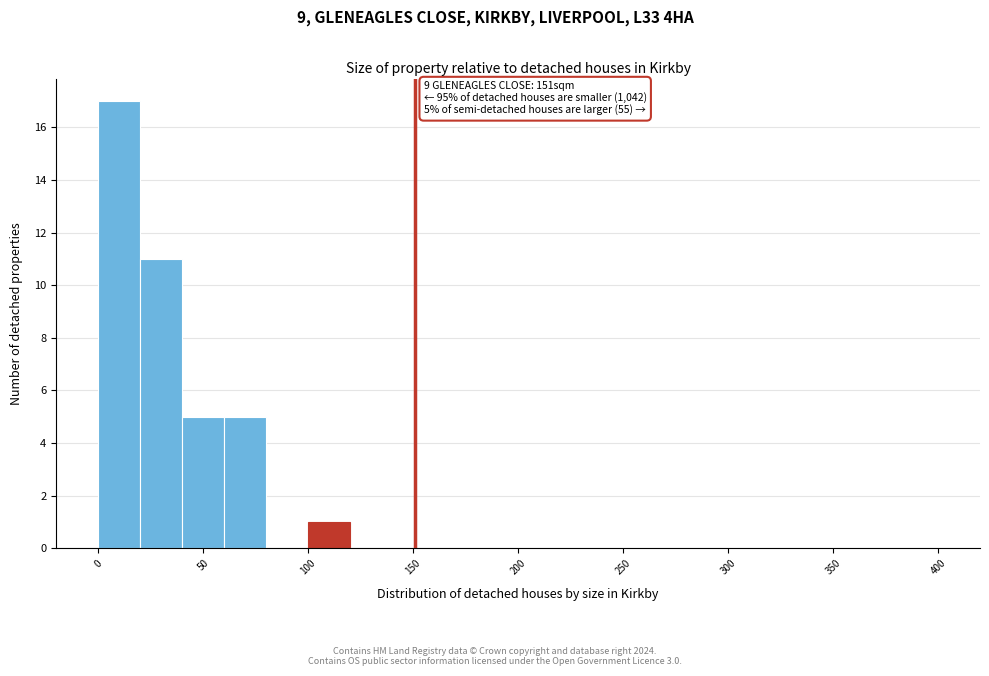

Which range on the x-axis has the tallest bar?

0 to 20